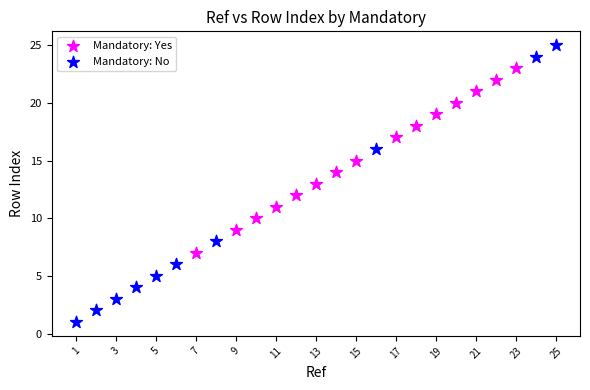

Which series contains the highest Y value?

Mandatory: No